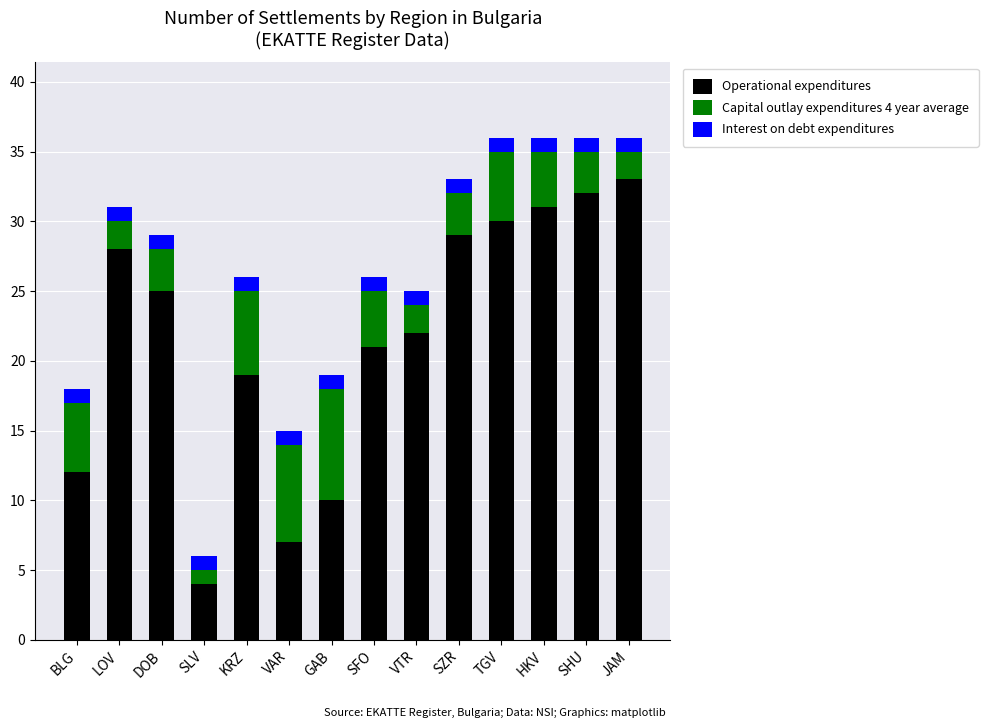

What is the highest value of the Operational expenditures series?

33